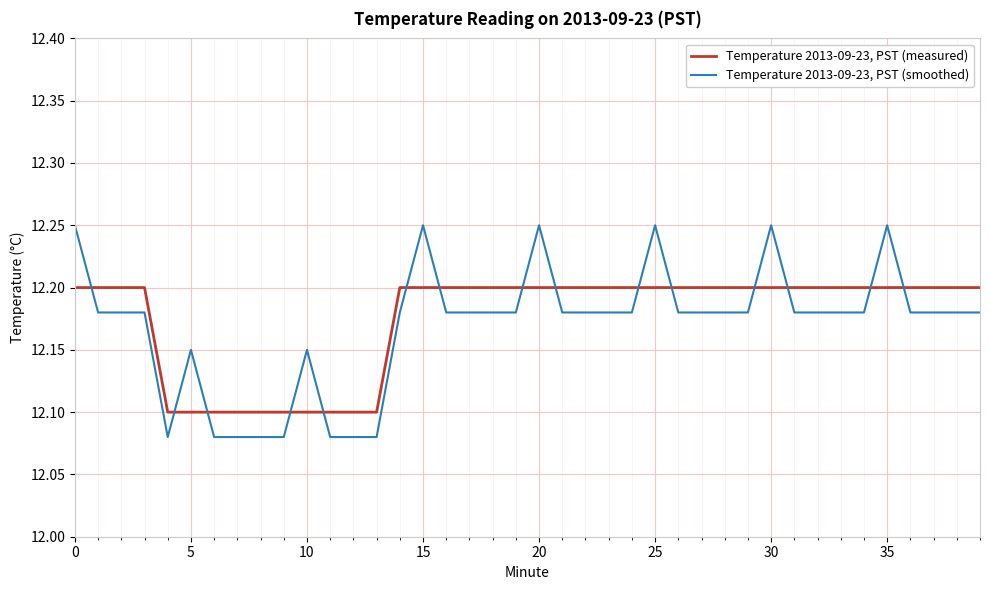

How many lines are shown in the chart?

2